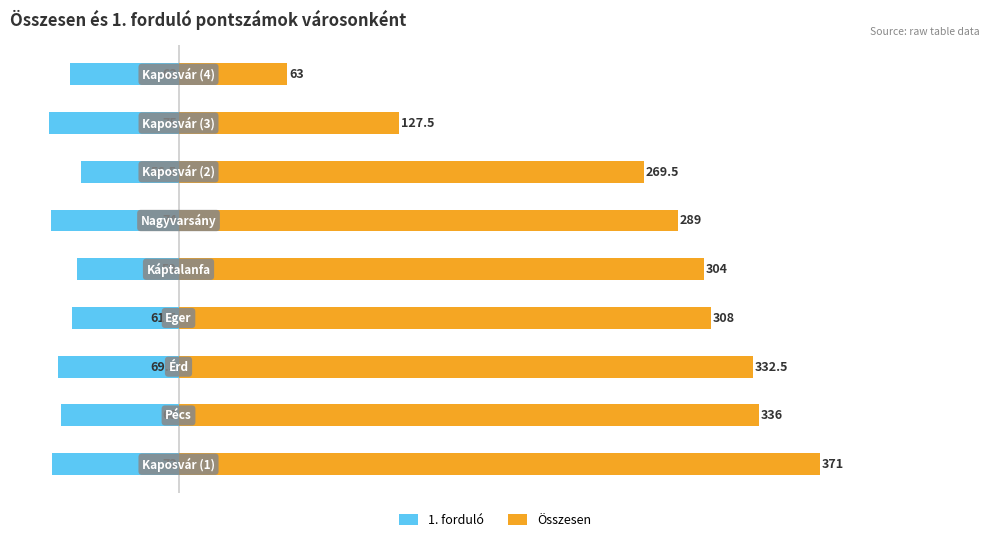

How many data points in 1. forduló are above -68?

4